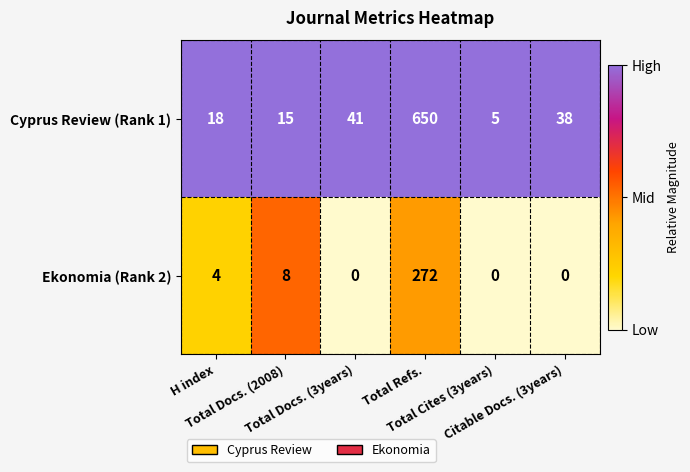

At which category is the sum across all series the highest?

Total Refs.